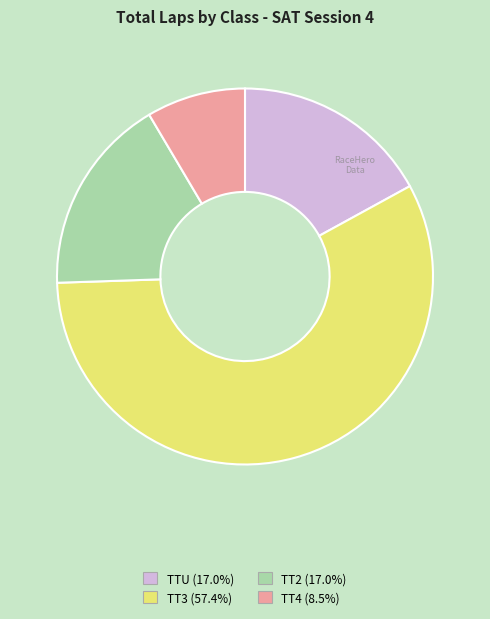

Approximately how many times larger is the value at TT4 (8.5%) compared to TTU (17.0%)?

0.5